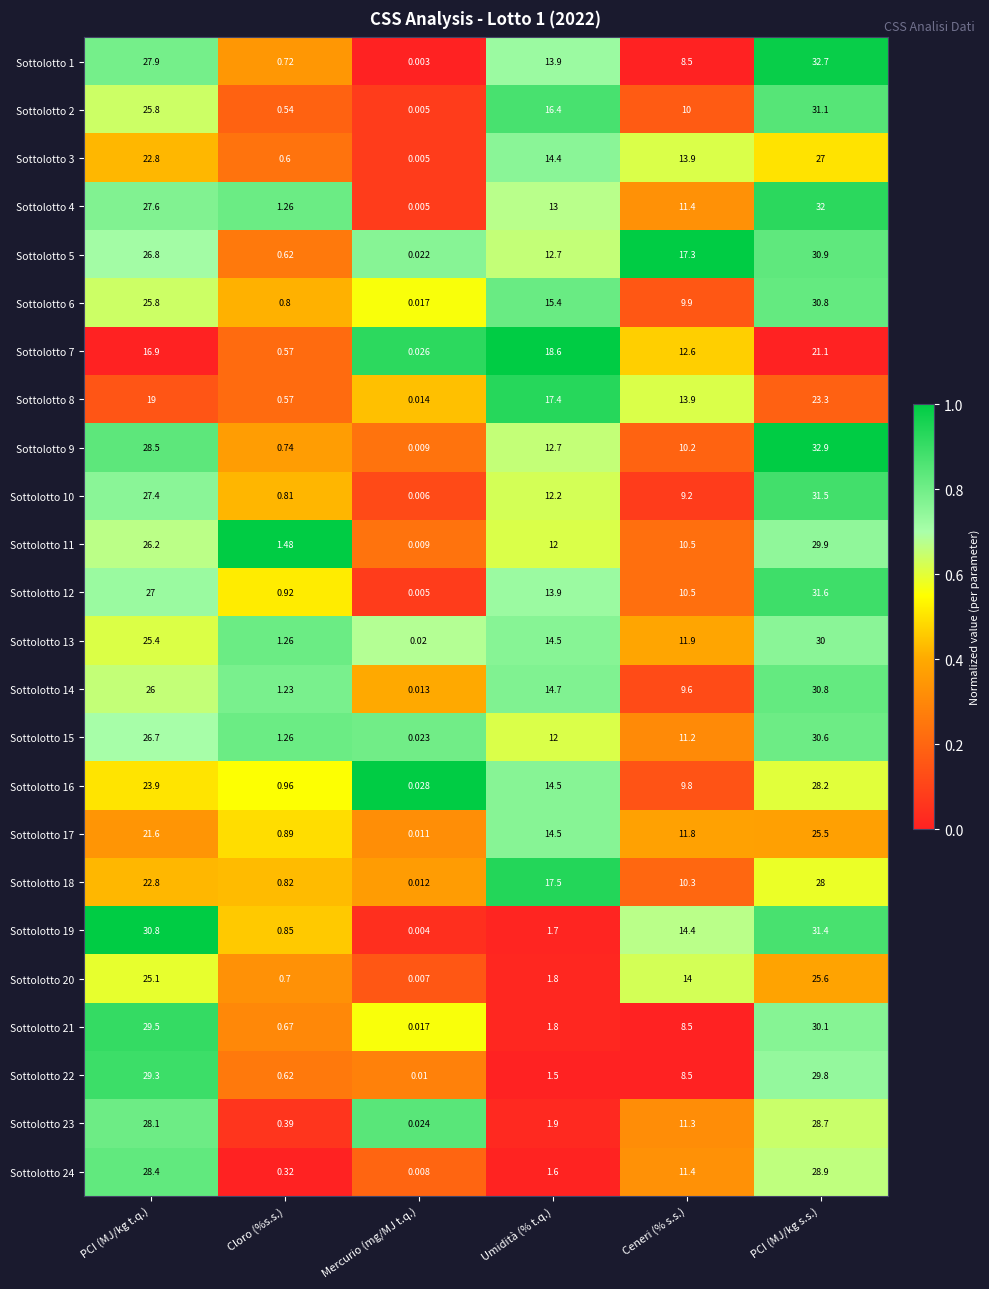

Rank the categories by Sottolotto 12 value from lowest to highest.

Mercurio (mg/MJ t.q.), Cloro (%s.s.), Ceneri (% s.s.), Umidità (% t.q.), PCI (MJ/kg t.q.), PCI (MJ/kg s.s.)